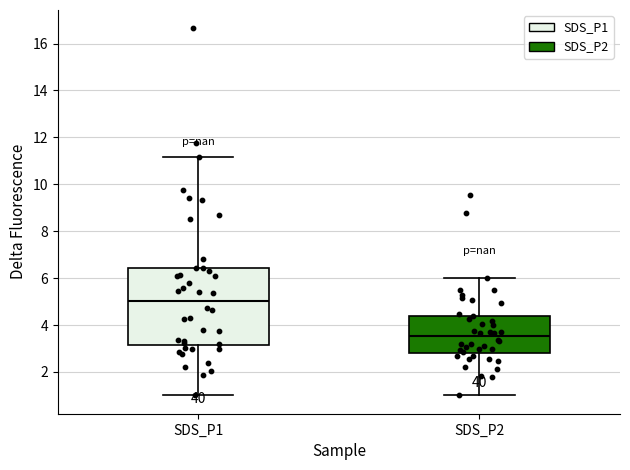

Reading left to right, read every box against the y-axis: the position of its median line, the range the box covers, and the ends of its whiskers. The values are not printed on the chart, so give them approximately, as read against the axis.

SDS_P1: median 5.0, box 3.2 to 6.4, whiskers 1.0 to 11.2
SDS_P2: median 3.6, box 2.8 to 4.4, whiskers 1.0 to 6.0